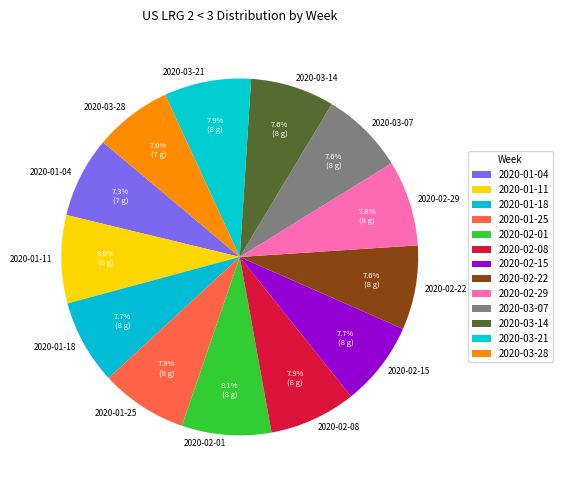

What is the ratio of the value at 2020-02-01 to the value at 2020-01-25?

1.0